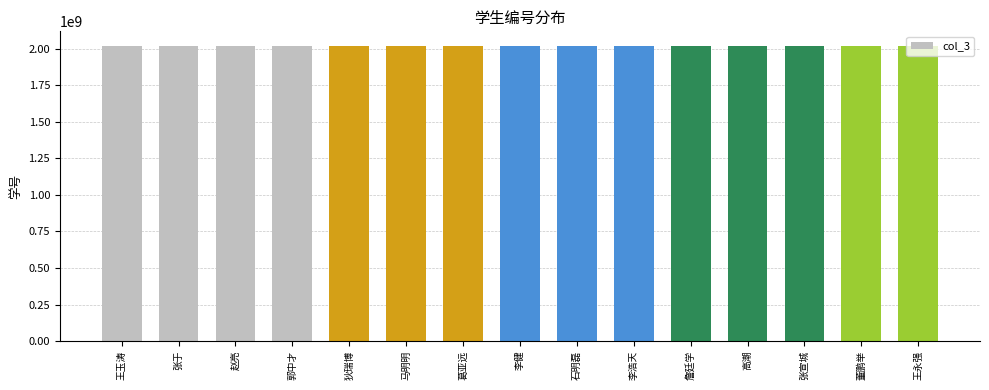

What is the maximum value shown in the chart?

2019100523